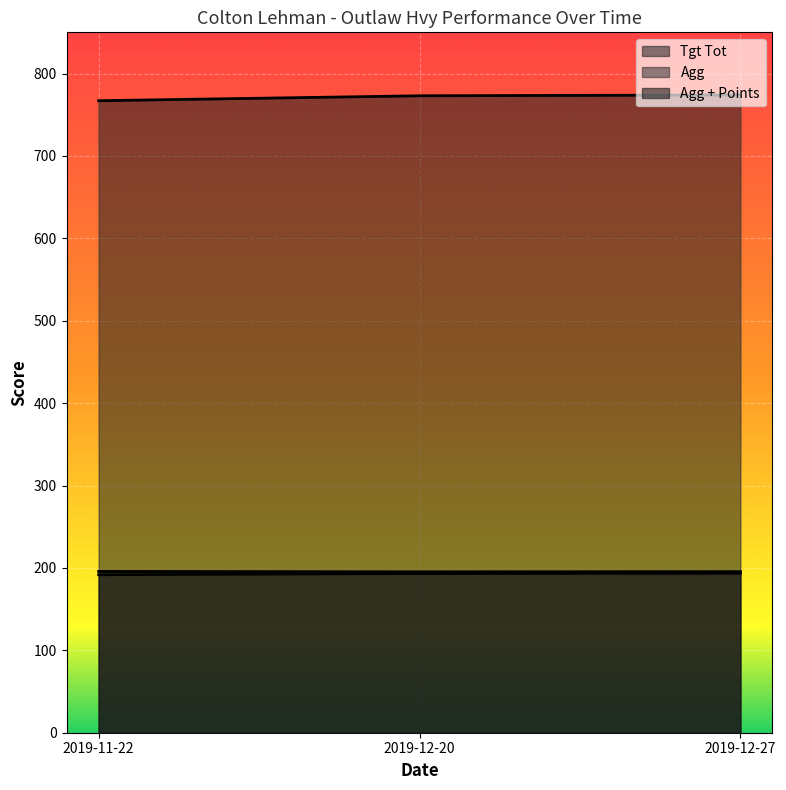

What is the total value across all series at 2019-11-22?

1154.5